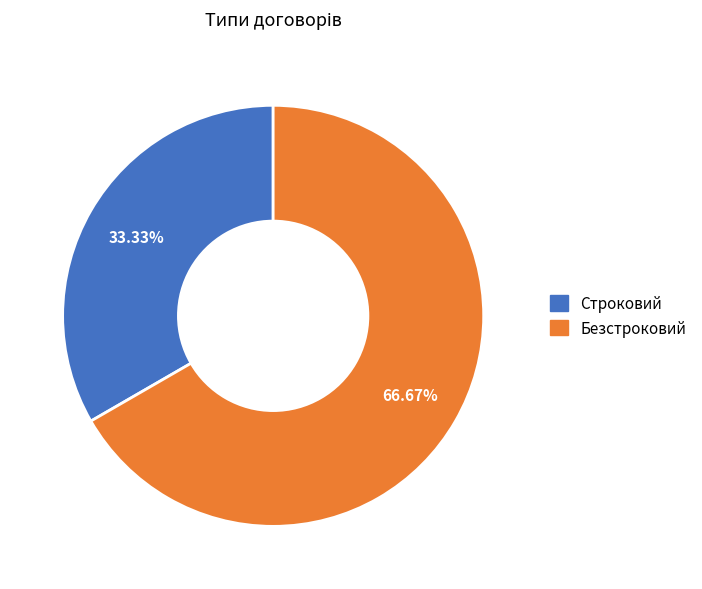

Count the number of slices in the pie.

2